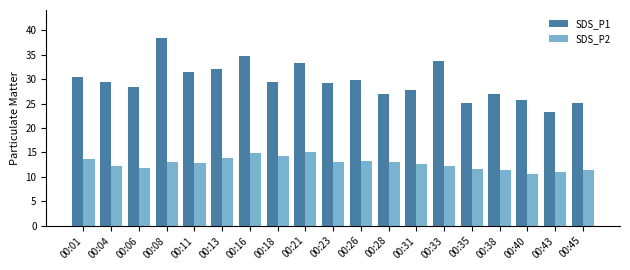

True or false: SDS_P2 has a value of 20.6 at 00:35.

False